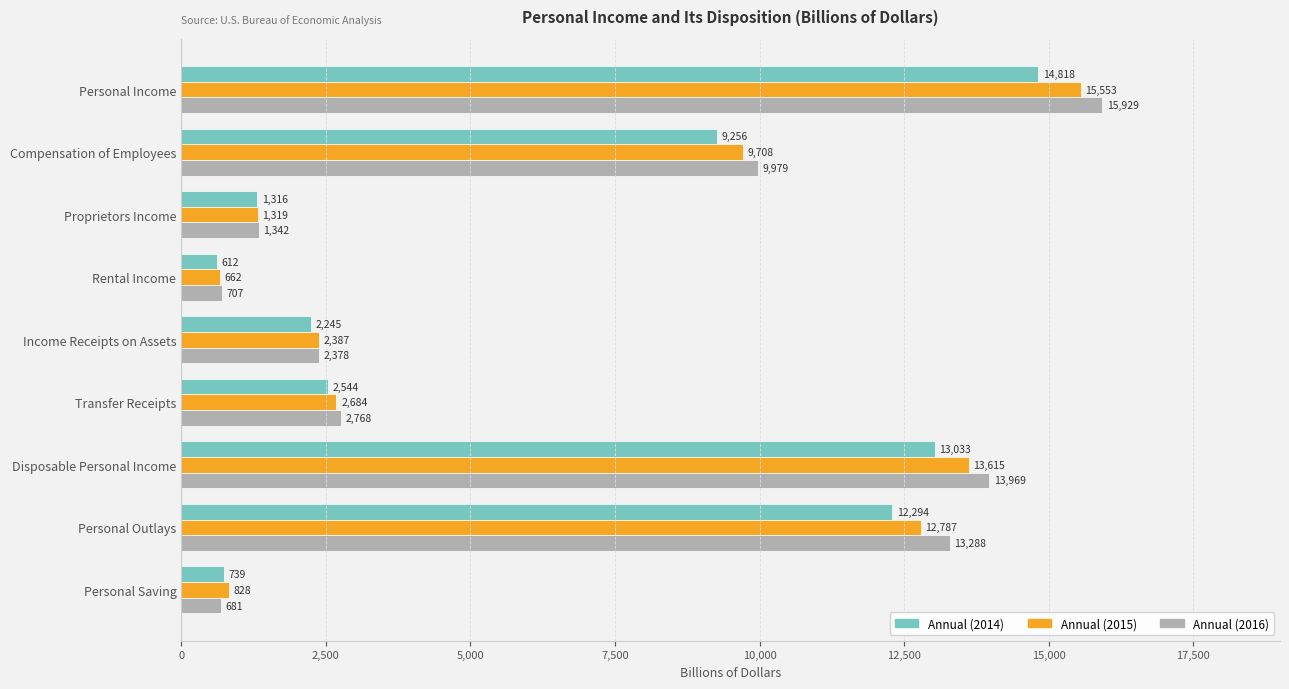

Rank the categories by Annual (2015) value from highest to lowest.

Personal Income, Disposable Personal Income, Personal Outlays, Compensation of Employees, Transfer Receipts, Income Receipts on Assets, Proprietors Income, Personal Saving, Rental Income